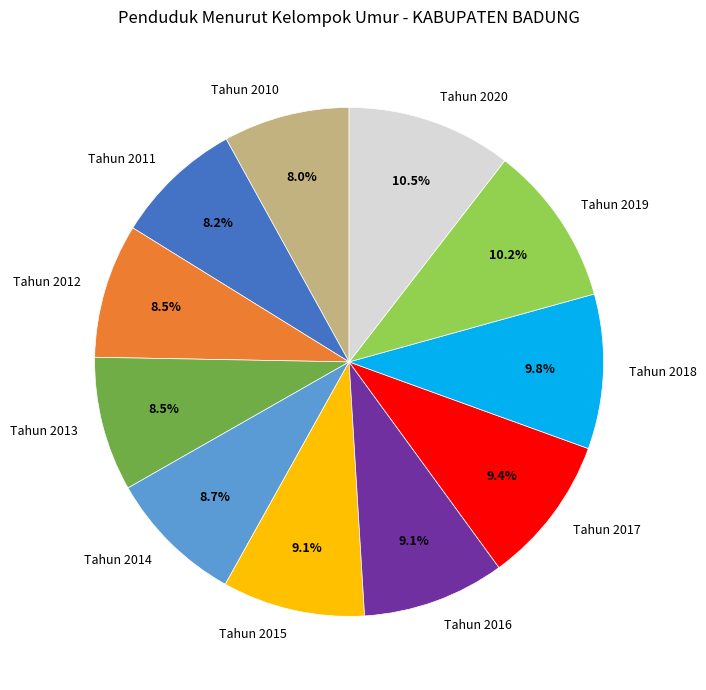

Do Tahun 2015 and Tahun 2013 together represent more than half of the pie?

No